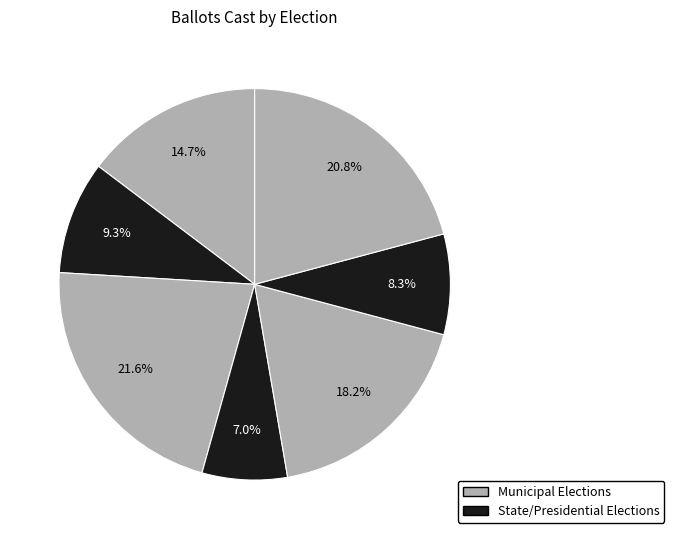

How many slices are in this pie chart?

7